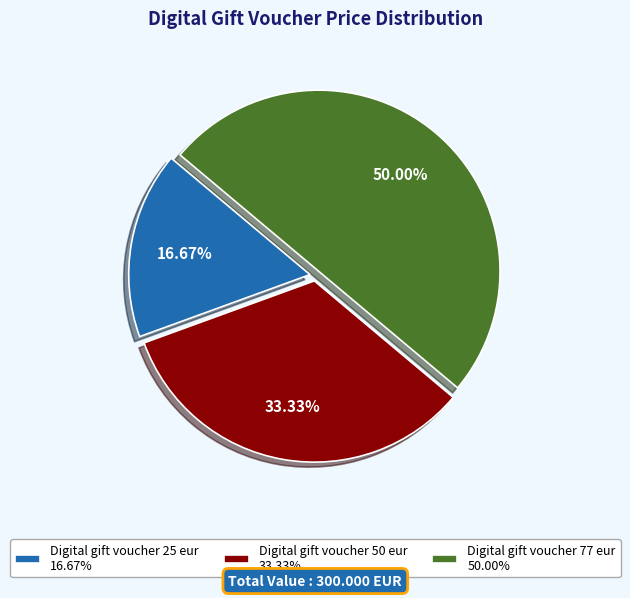

Which category has the biggest portion of the pie?

Digital gift voucher 77 eur